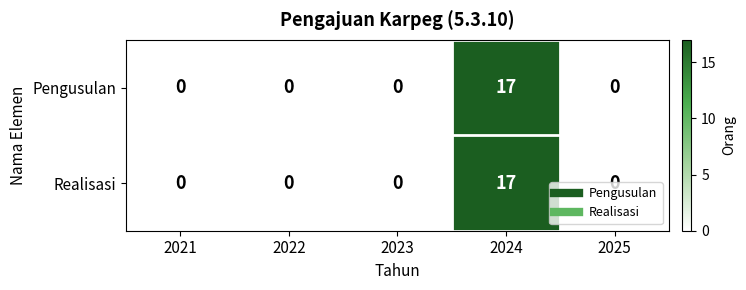

Which category has the highest value in the Pengusulan series?

2024